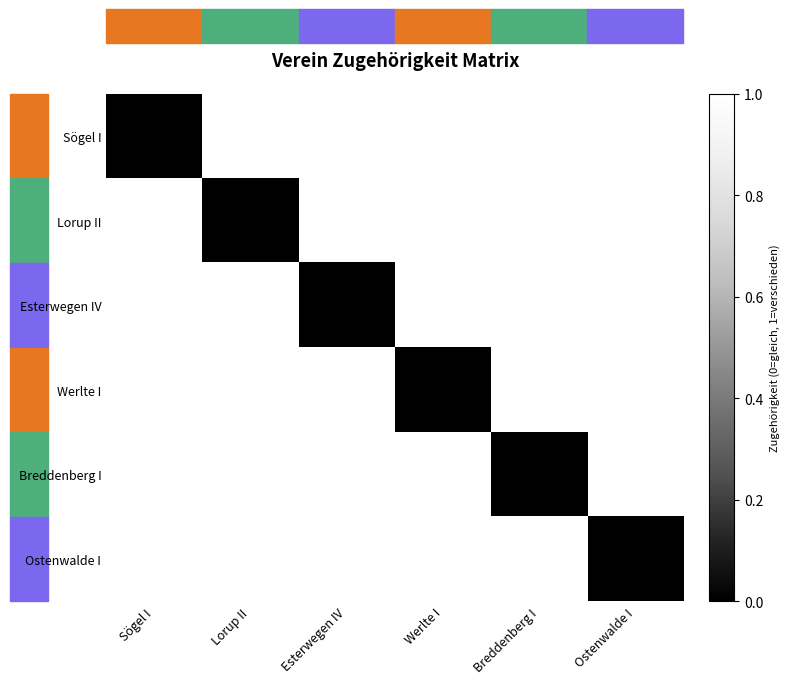

Which series changed the most between Esterwegen IV and Breddenberg I?

Esterwegen IV